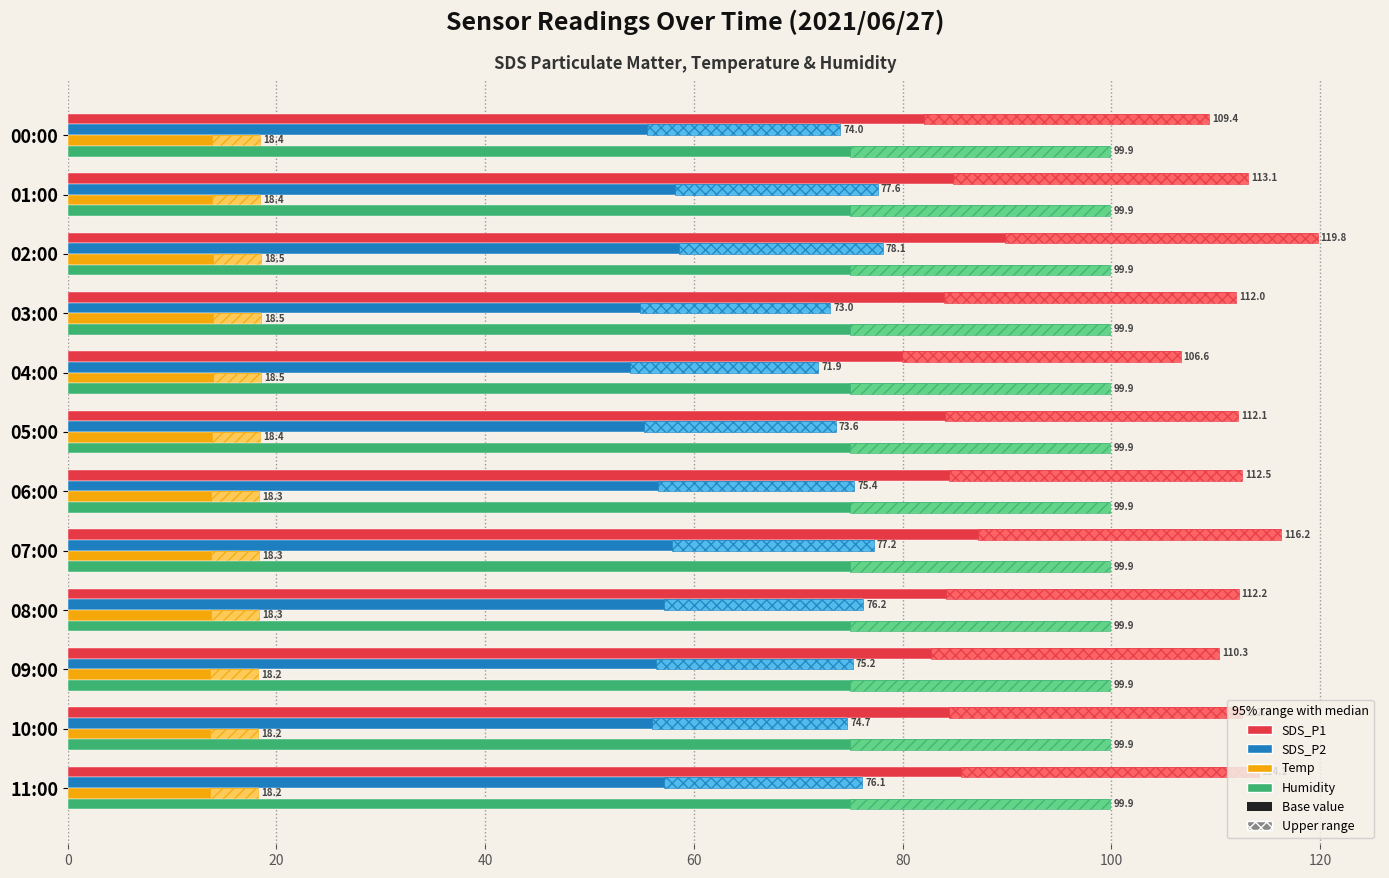

What is the highest value of the Temp series?

18.5